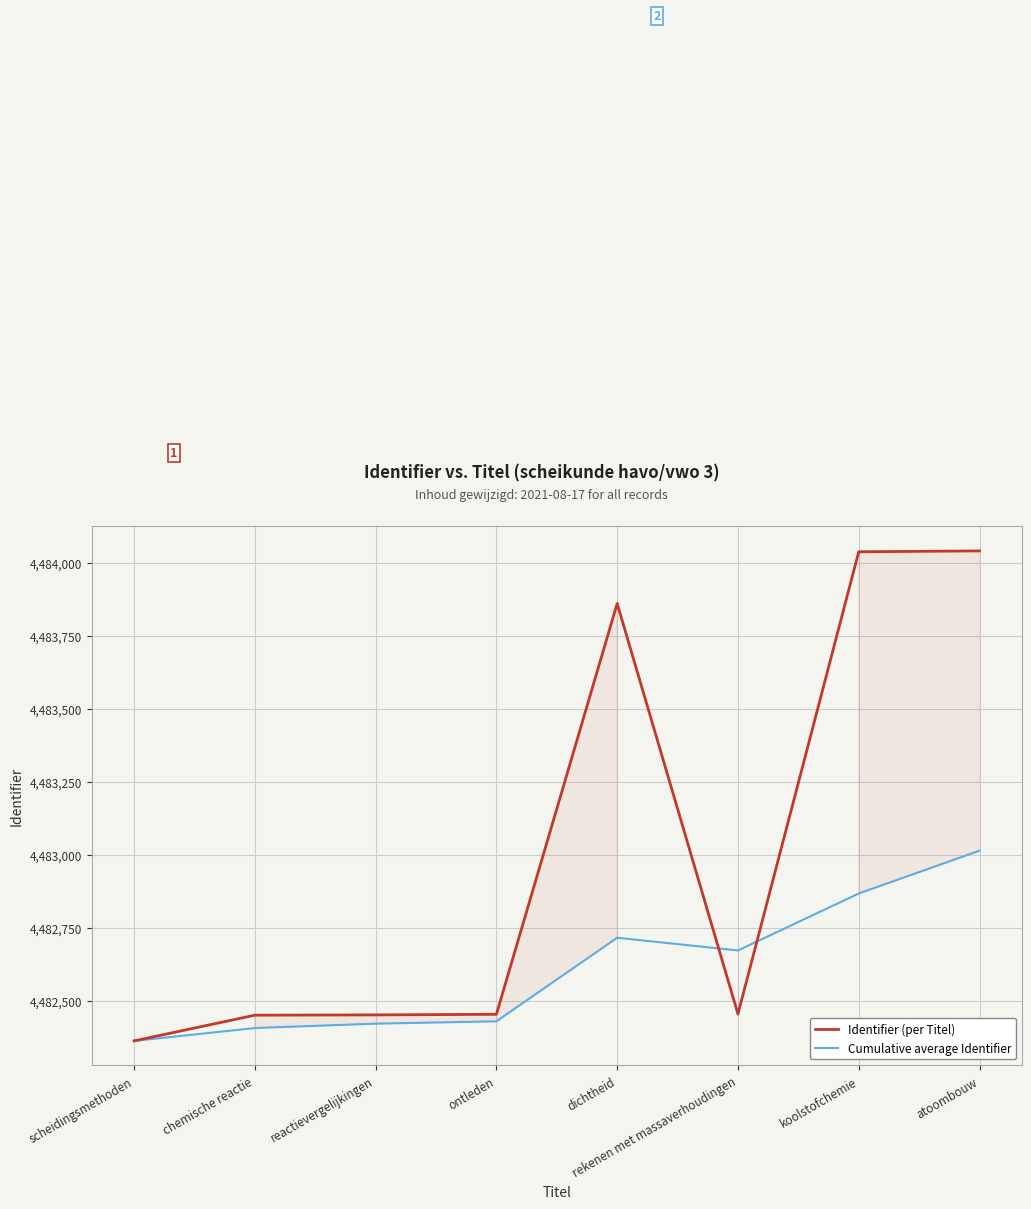

Rank the series at scheidingsmethoden from lowest to highest value.

Identifier (per Titel), Cumulative average Identifier